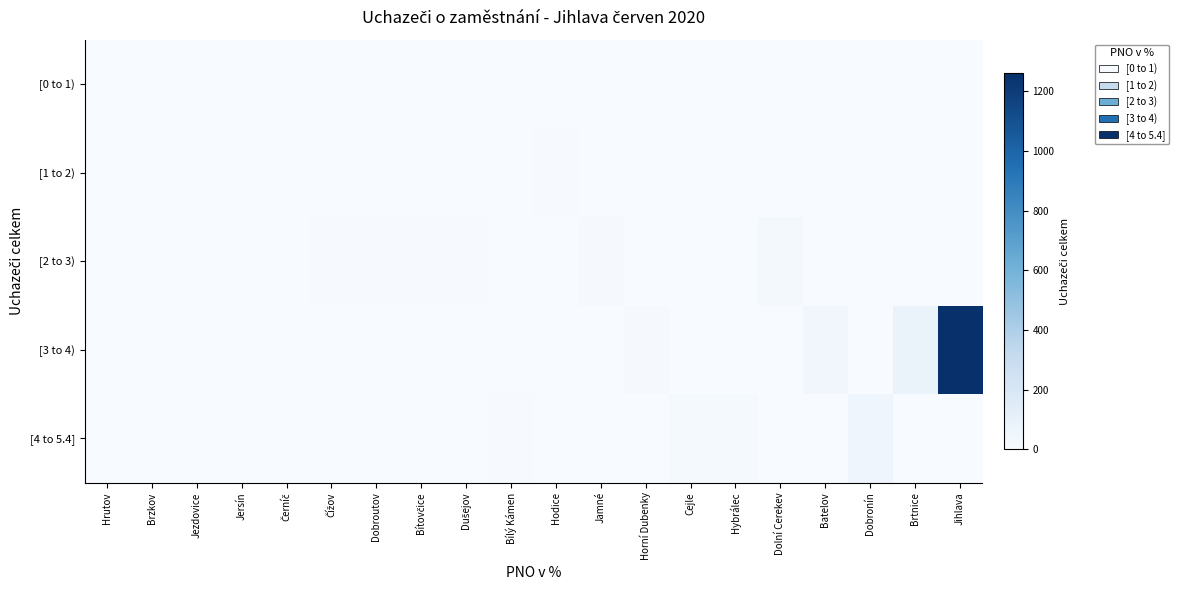

At which category is the sum across all series the highest?

Jihlava